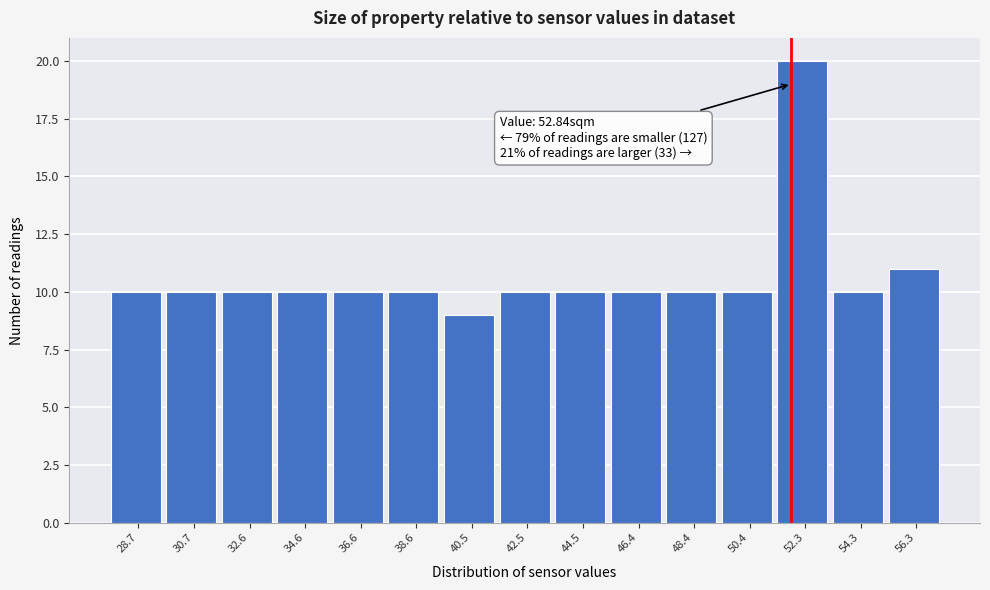

Reading left to right, what are all the values shown in this chart?

10	10	10	10	10	10	9	10	10	10	10	10	20	10	11